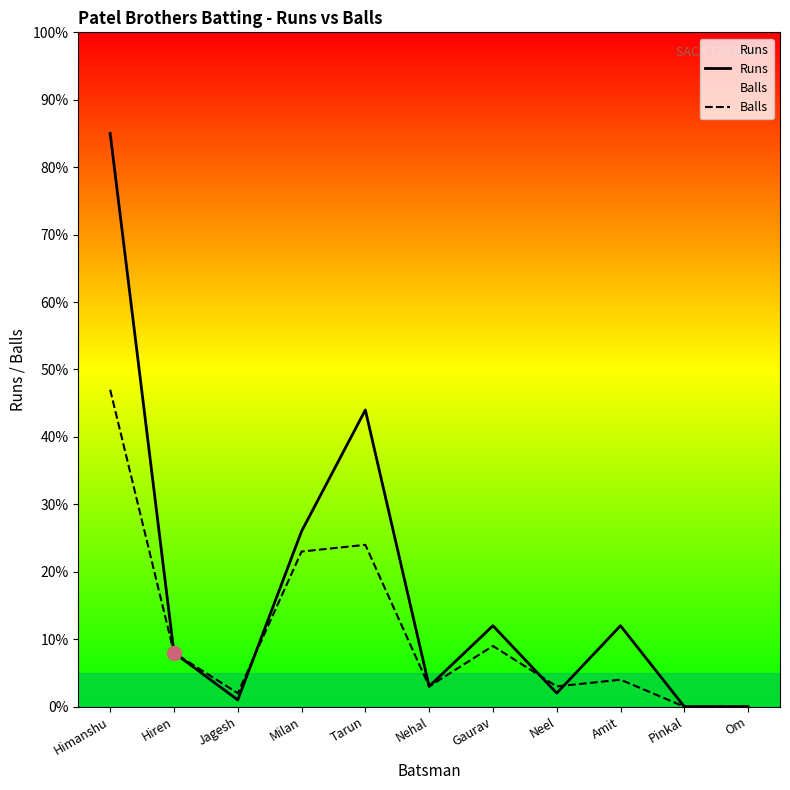

What is the difference between the Balls values at Gaurav and Pinkal?

9